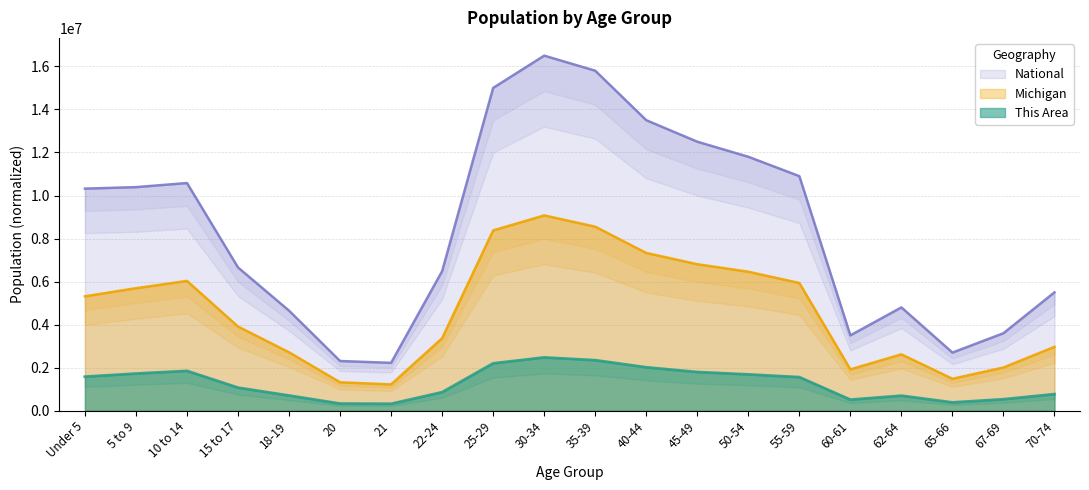

What is the sum of all Michigan values?

93094421.5